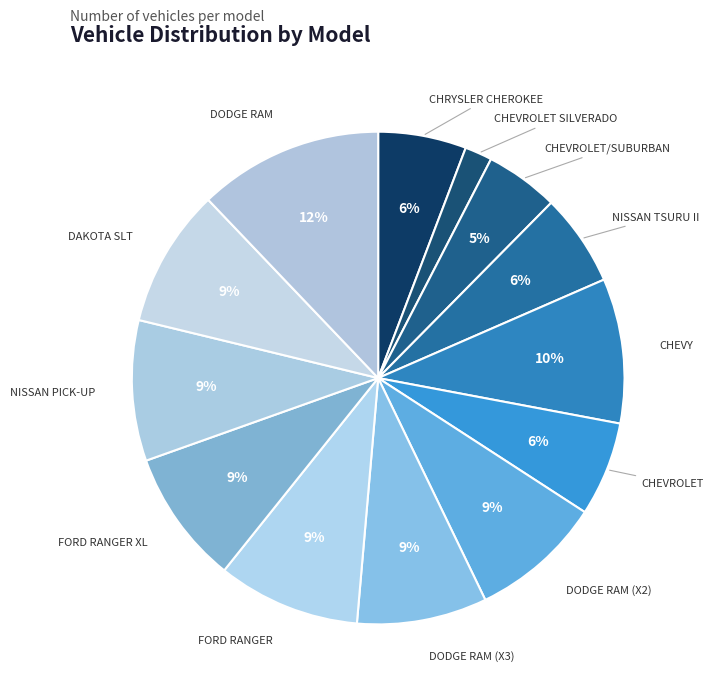

True or false: DODGE RAM (X2) accounts for 9% of the total.

True